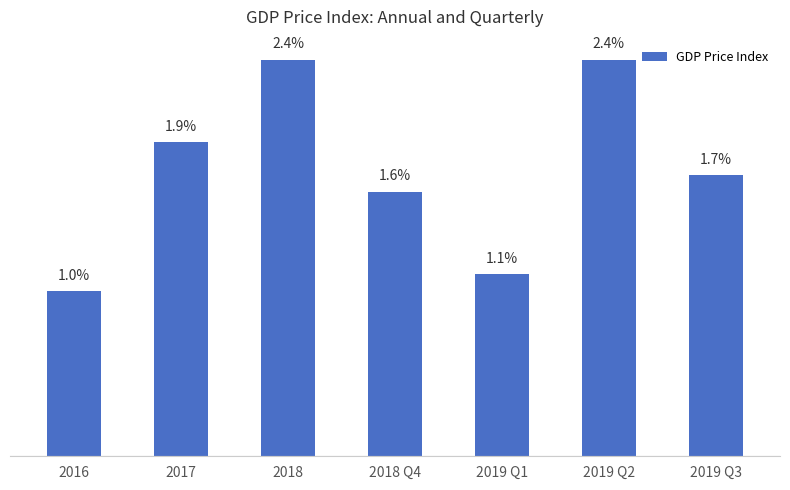

Which has a higher value, 2019 Q3 or 2018 Q4?

2019 Q3